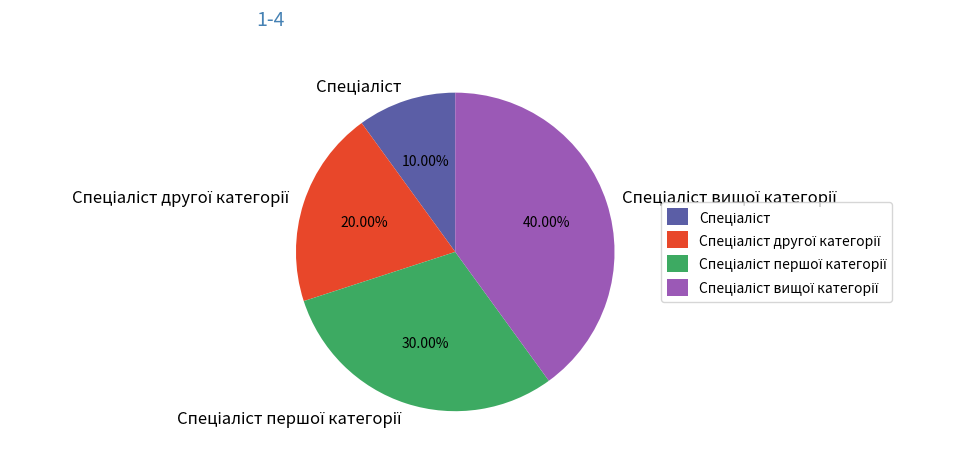

Does any single category account for the majority?

No